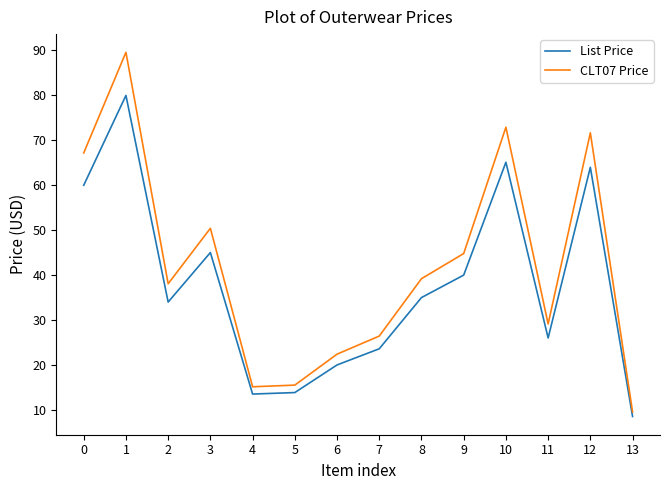

Which series has the largest total across all categories?

CLT07 Price